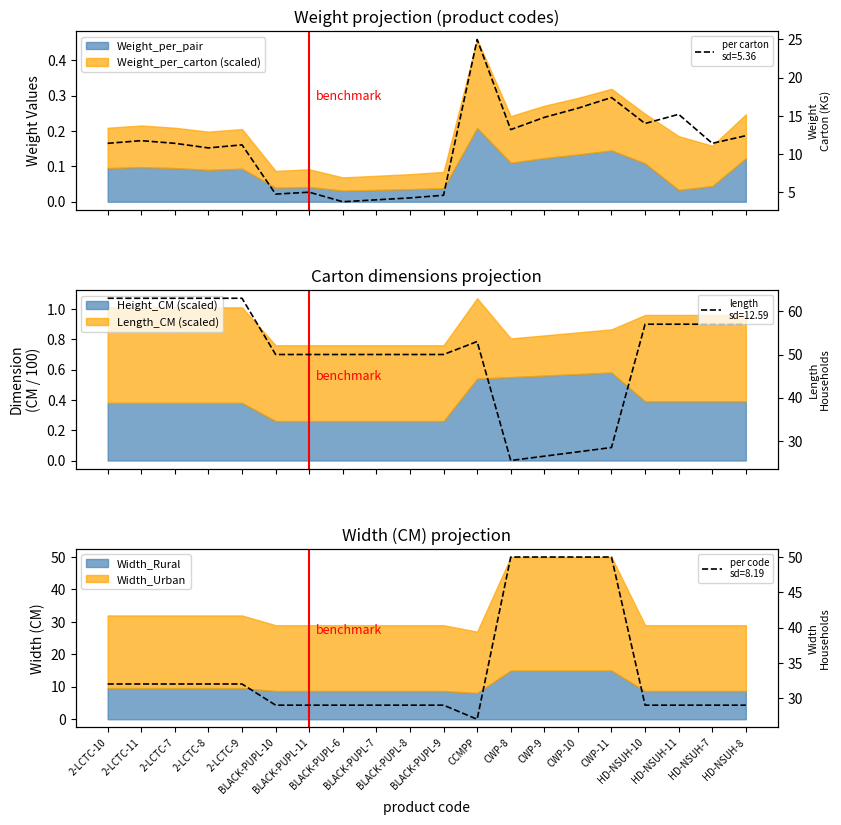

Is the value of Weight (KG) -per carton at BLACK-PUPL-10 greater than the value of Length(CM) at CWP-8?

No